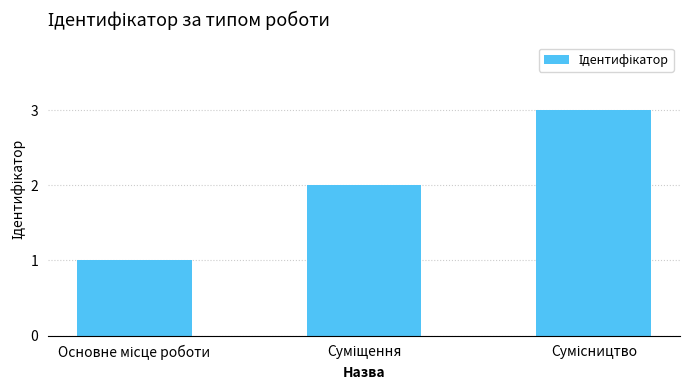

What is the greatest value displayed?

3